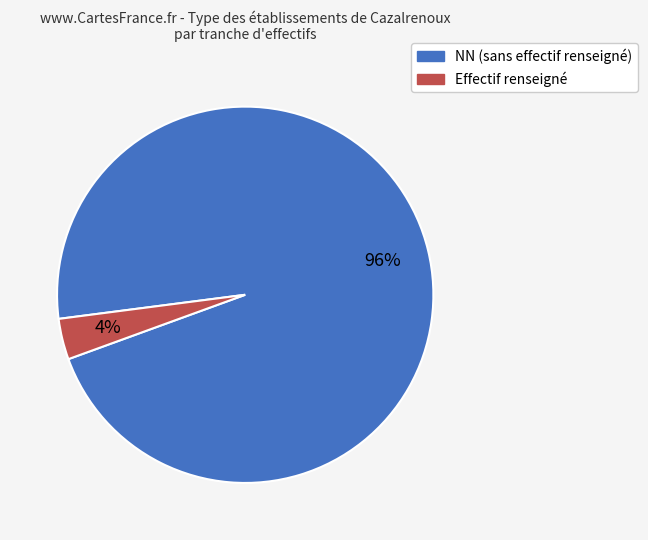

To the nearest percent, what is the average slice percentage?

50%